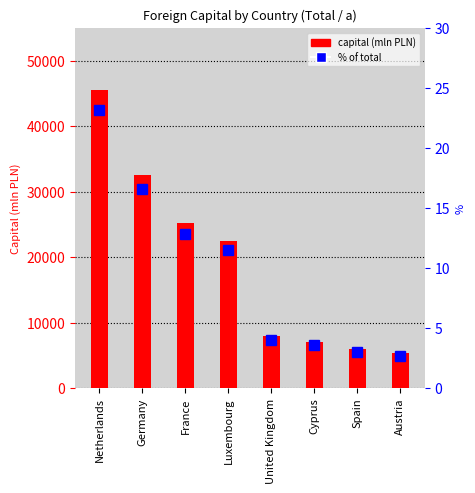

At which category is the sum across all series the highest?

Netherlands